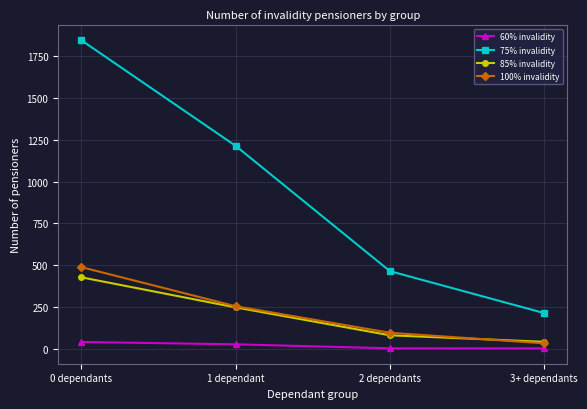

What is the total value across all series at 2 dependants?

641